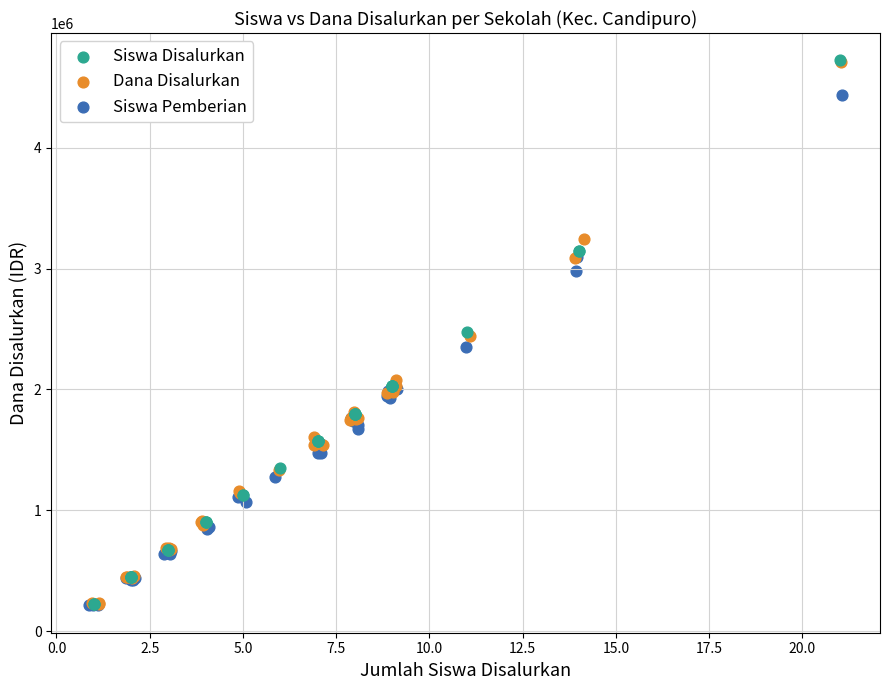

Which series has the widest spread of Y values?

Siswa Disalurkan